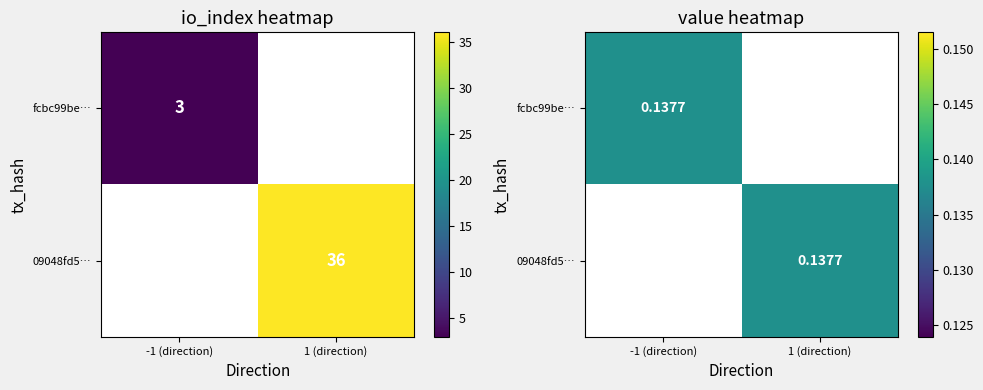

The value of fcbc99be004a2bba63565fedd511c4ae44777bc at value is 0.1. True or false?

True